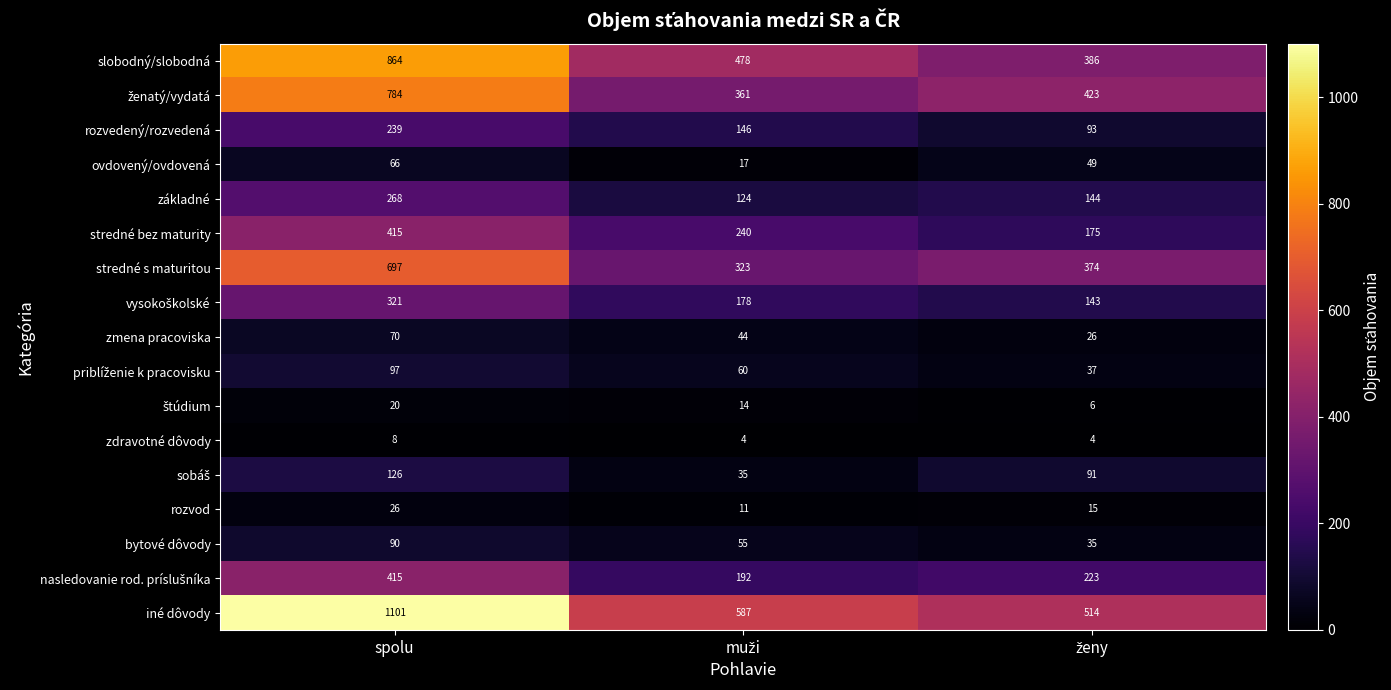

Where does the stredné bez maturity series first go above 240?

spolu